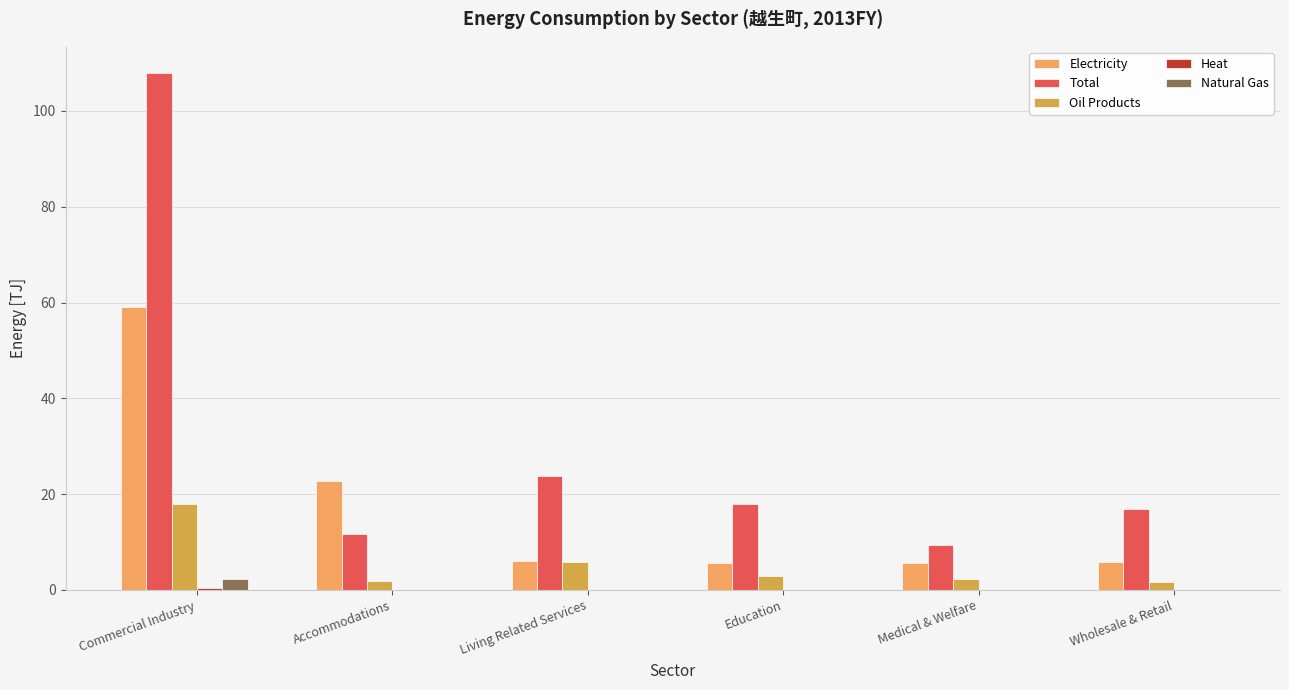

Where does the Oil Products series first go above 3?

Commercial Industry